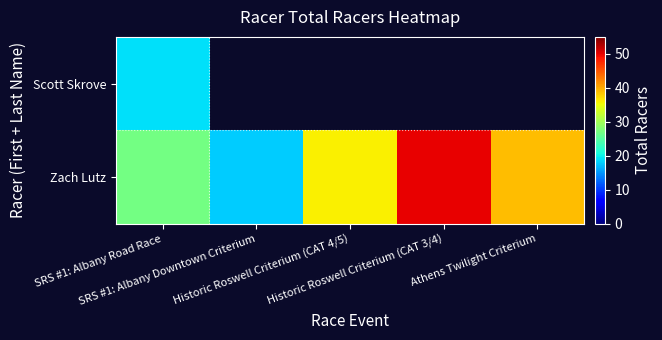

At how many categories does at least one series exceed 48?

1